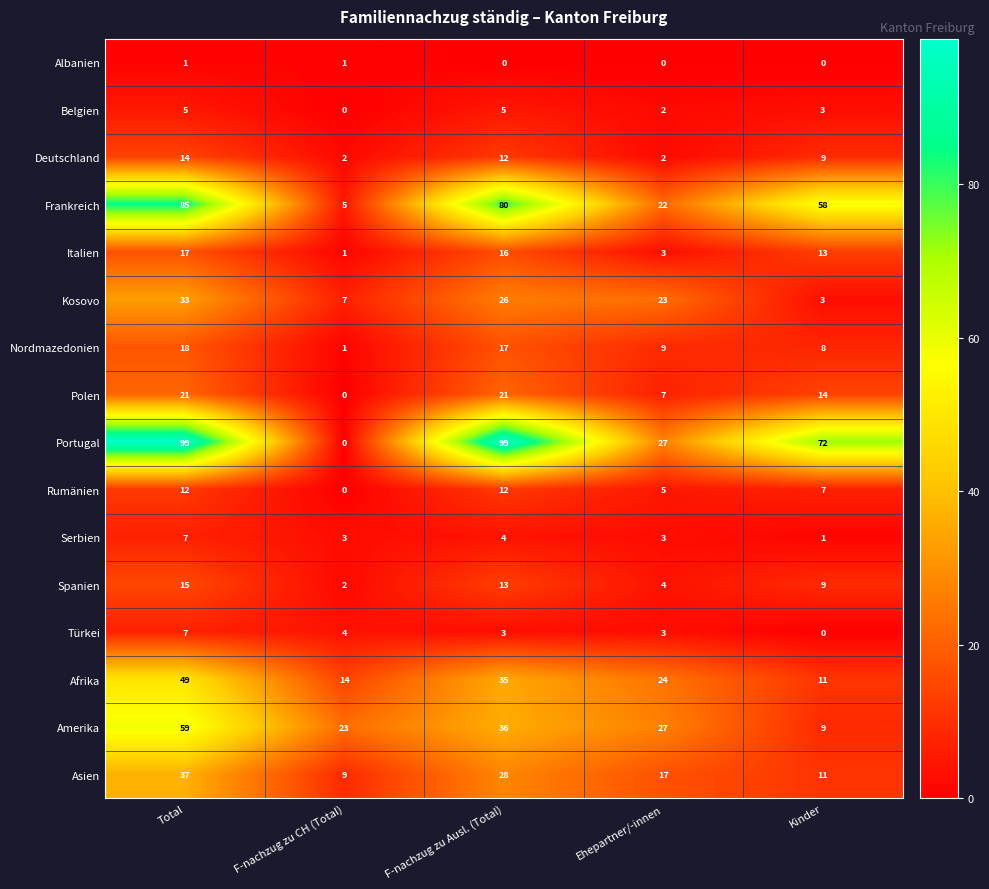

Read the Nordmazedonien value at F-nachzug zu Ausl. (Total), to the nearest 5.

15